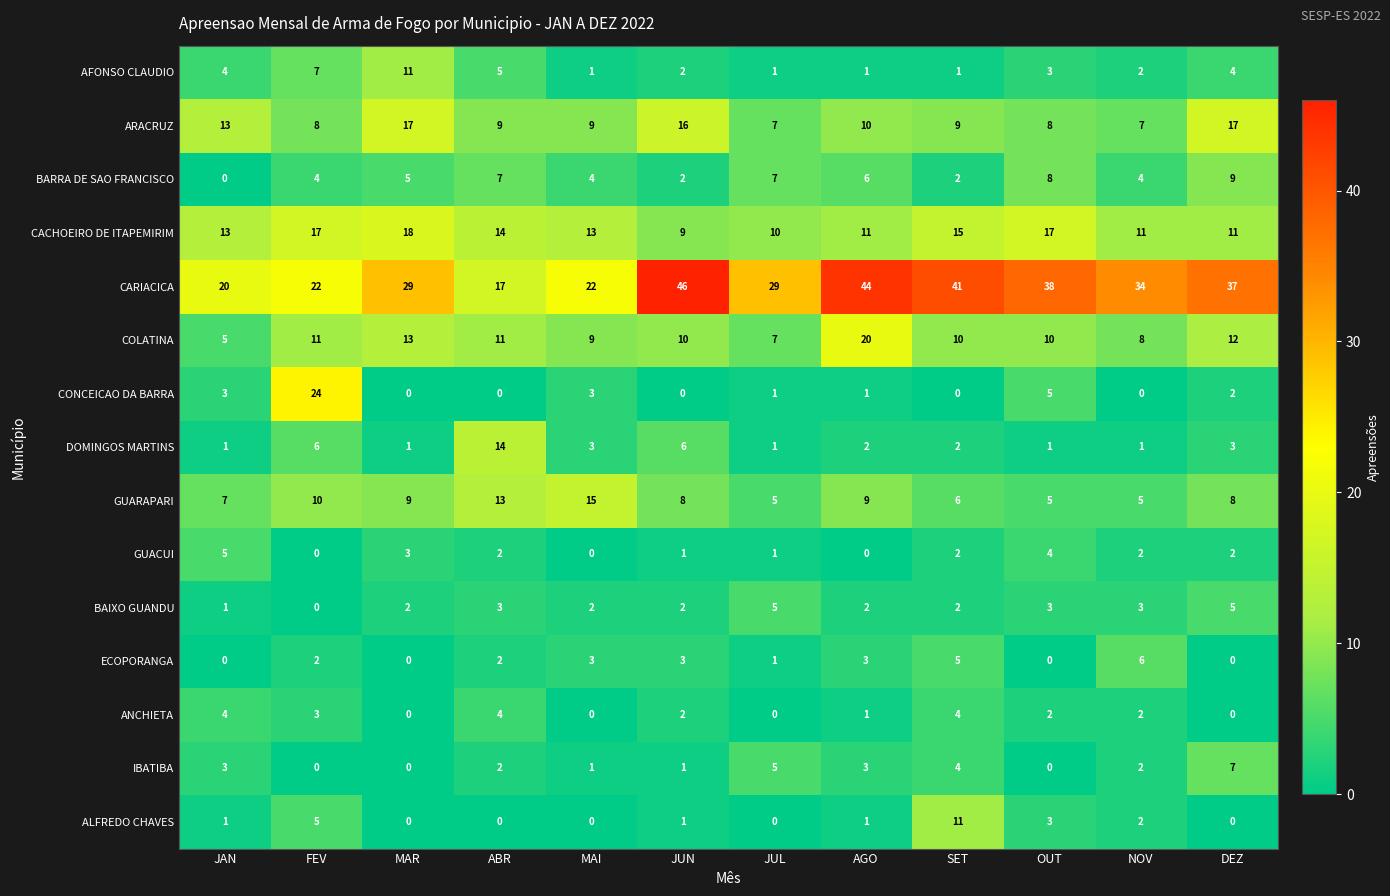

How many categories are shown in the chart?

12